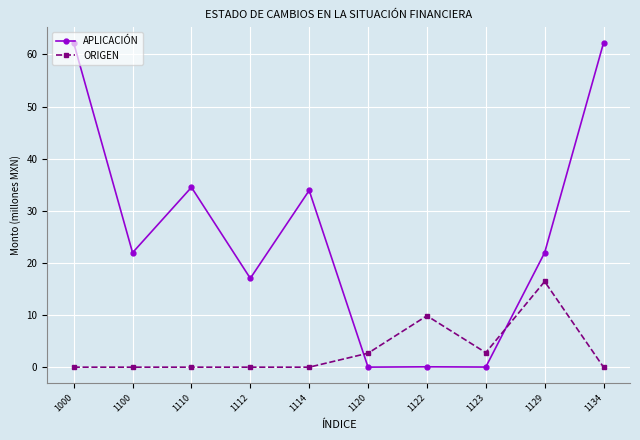

At which category does APLICACIÓN reach its first local valley?

1100